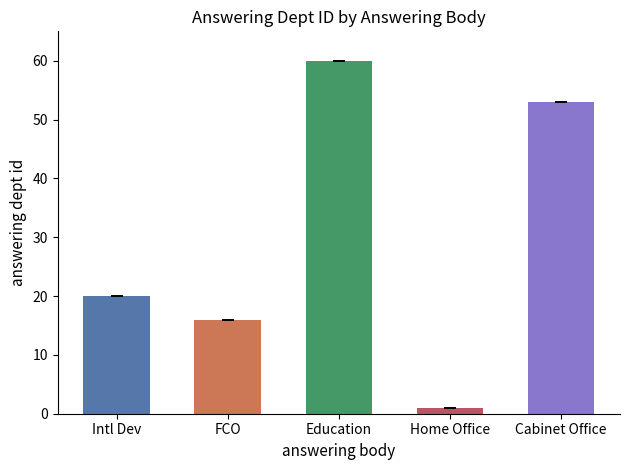

Reading right to left, list all the values displayed in this chart.

Cabinet Office=53	Home Office=1	Education=60	FCO=16	Intl Dev=20